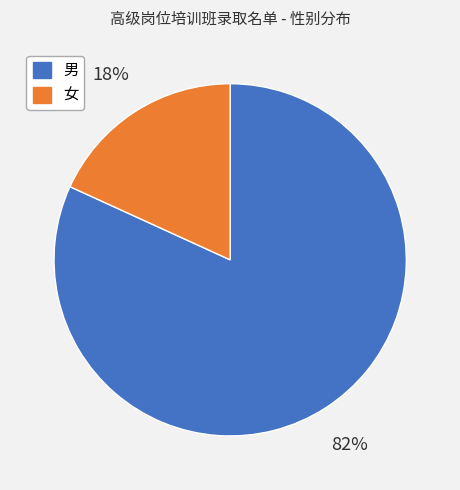

Is it true that 女 is 30% of the pie?

False